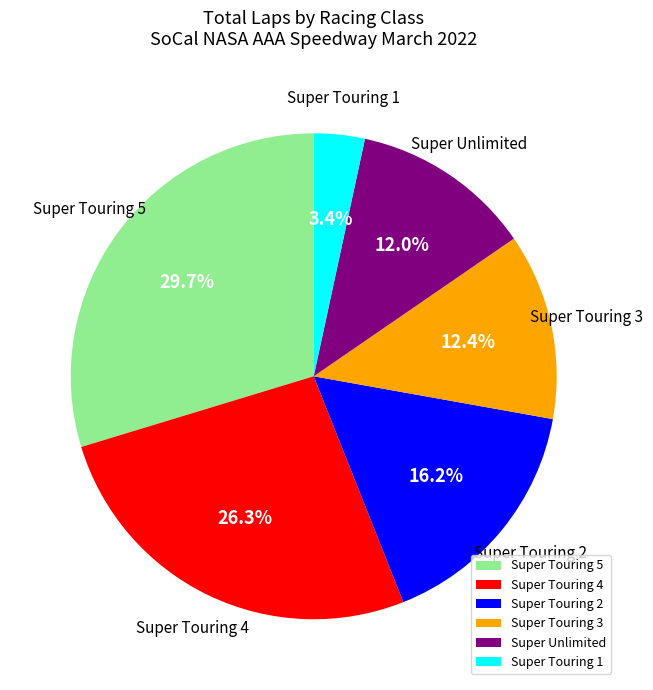

Do Super Touring 3 and Super Touring 4 together represent more than half of the pie?

No